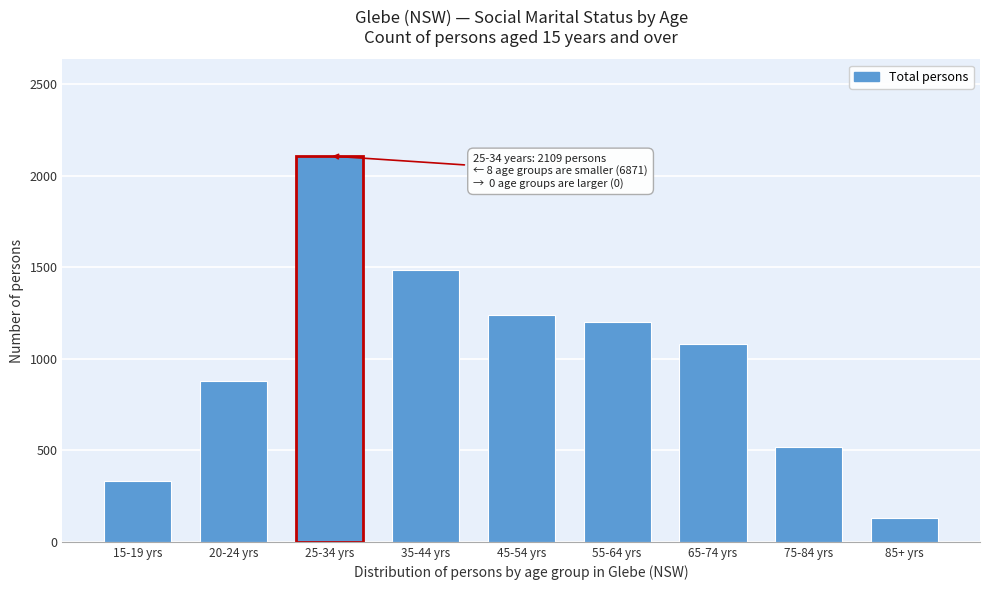

Reading left to right, what are all the values shown in this chart?

15-19 yrs=335	20-24 yrs=881	25-34 yrs=2109	35-44 yrs=1484	45-54 yrs=1241	55-64 yrs=1202	65-74 yrs=1080	75-84 yrs=518	85+ yrs=130